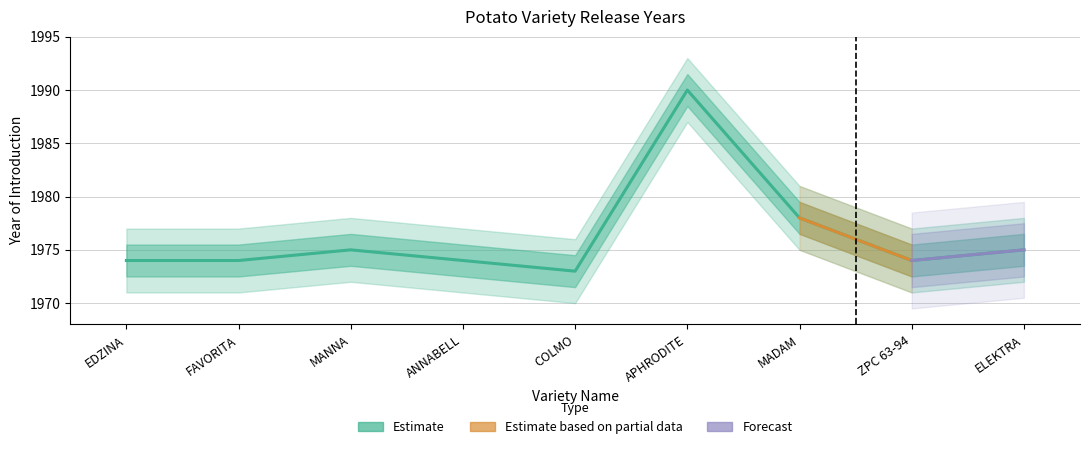

What is the difference between the maximum and second lowest values?

16